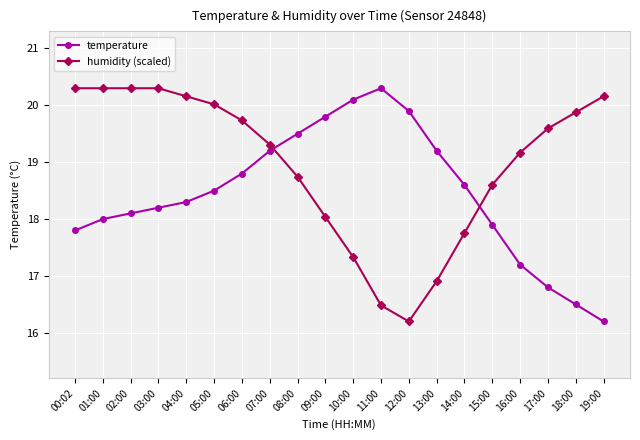

True or false: humidity (scaled) and temperature cross at least once.

True